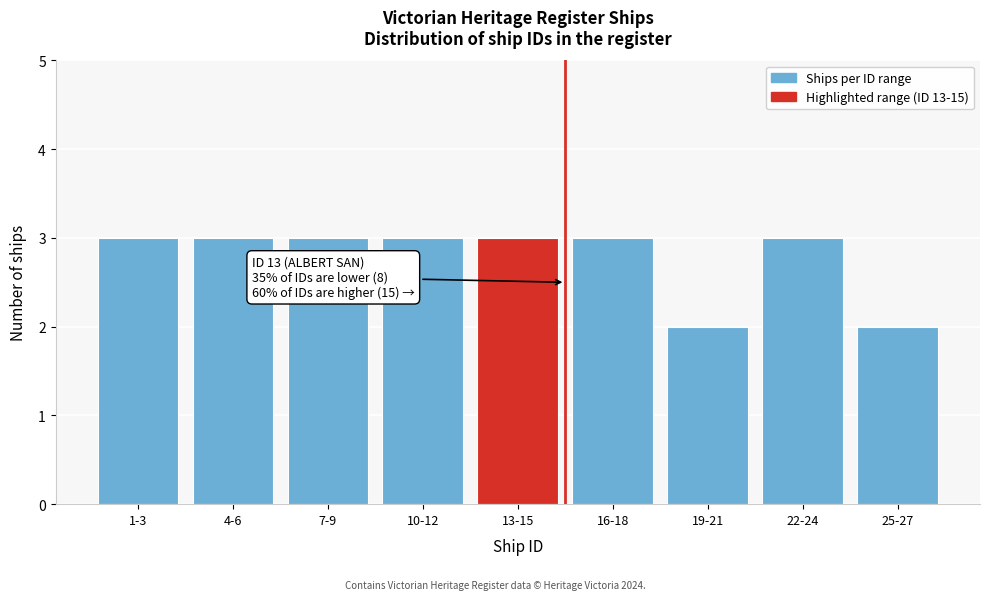

Reading right to left, transcribe all the data shown in this chart.

2	3	2	3	3	3	3	3	3